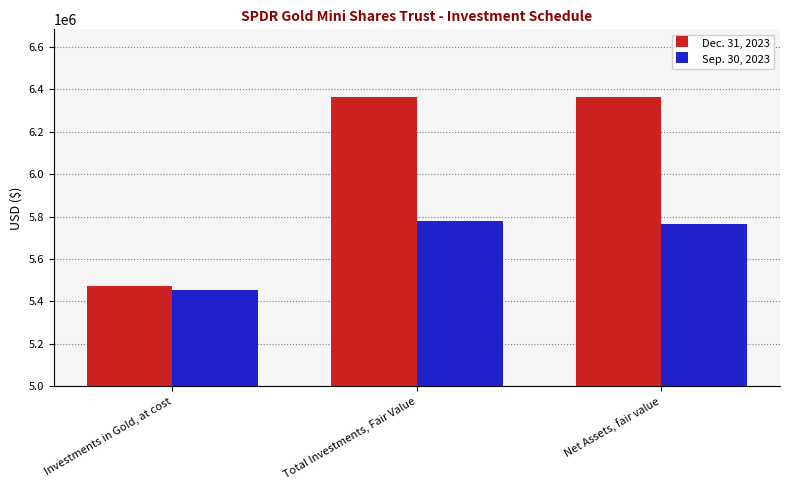

The value of Dec. 31, 2023 at Net Assets, fair value is 6362464. True or false?

True